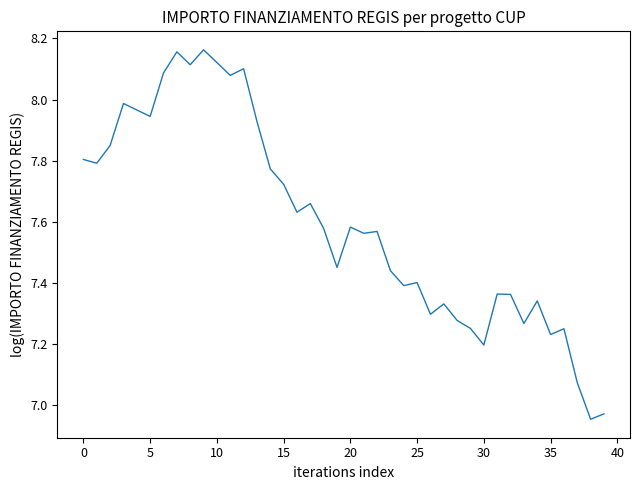

How many lines are shown in the chart?

1